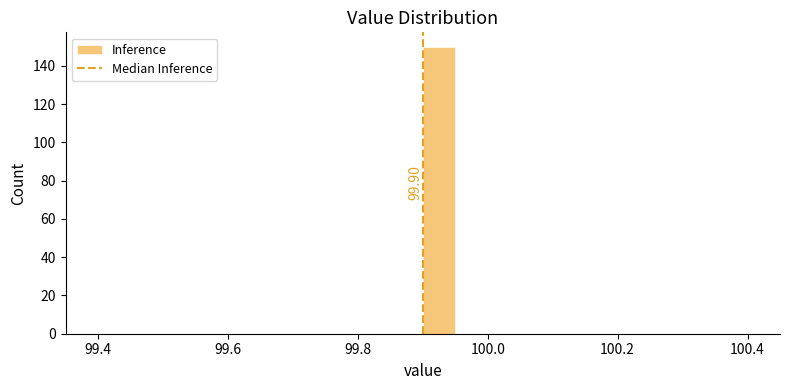

Read against the x-axis, roughly where is the centre of the tallest bar?

99.92